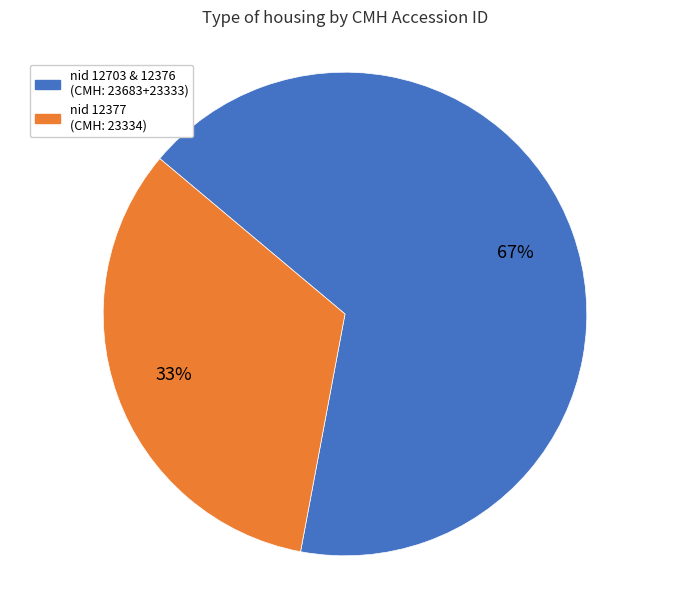

Does any single category account for the majority?

Yes